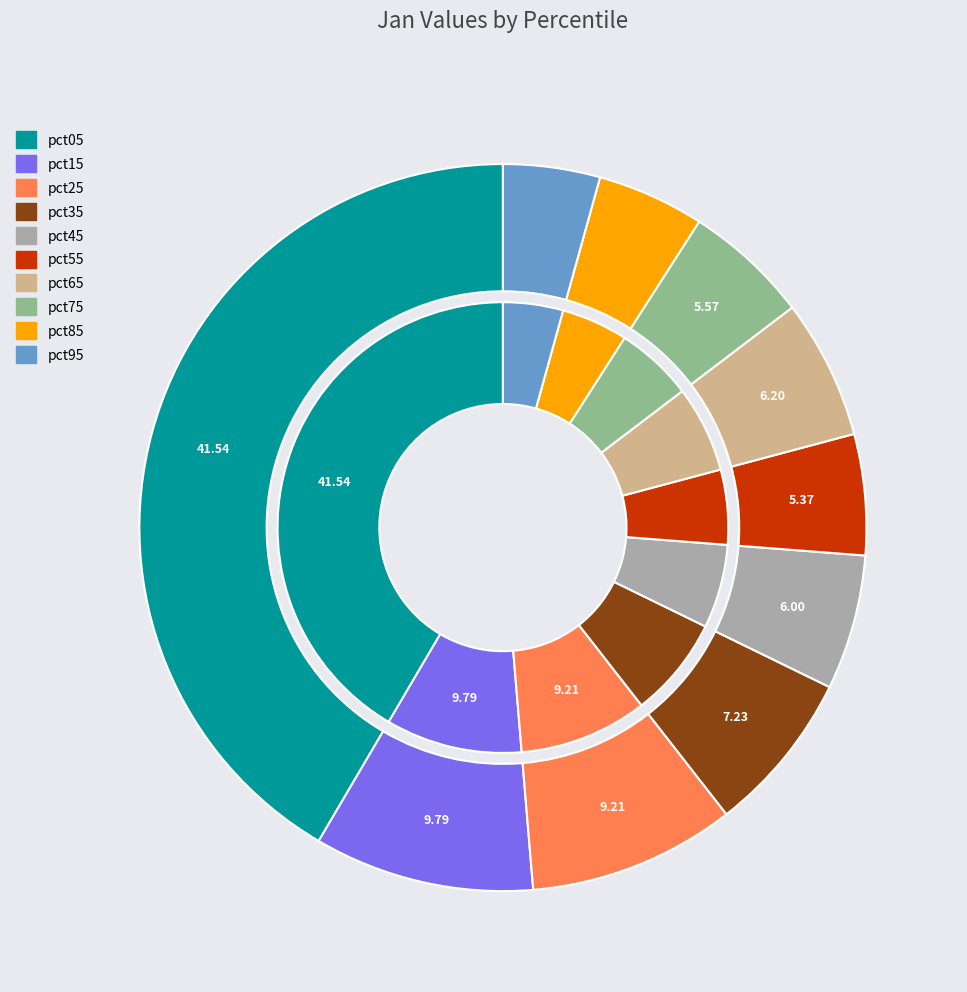

Is it true that pct85 is 5% of the pie?

True